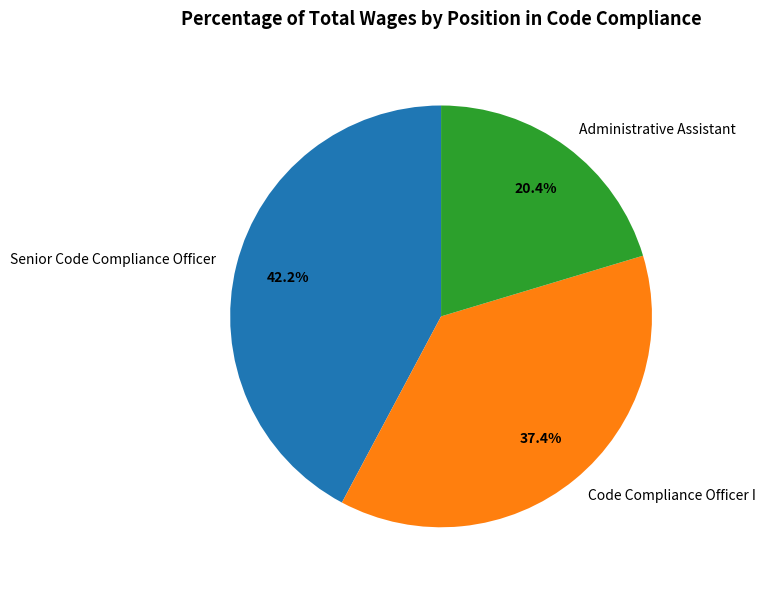

Which has a higher value, Senior Code Compliance Officer or Administrative Assistant?

Senior Code Compliance Officer